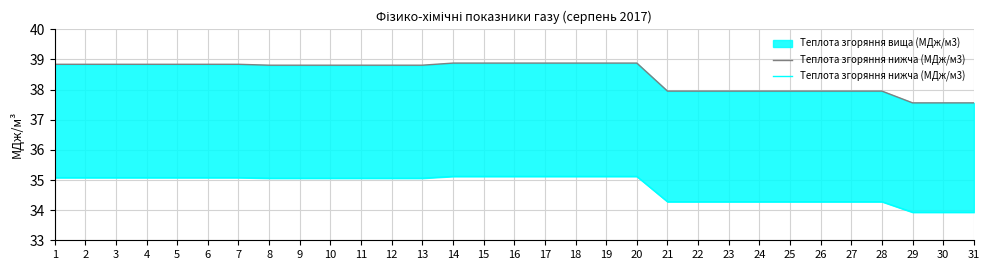

How many lines are shown in the chart?

1